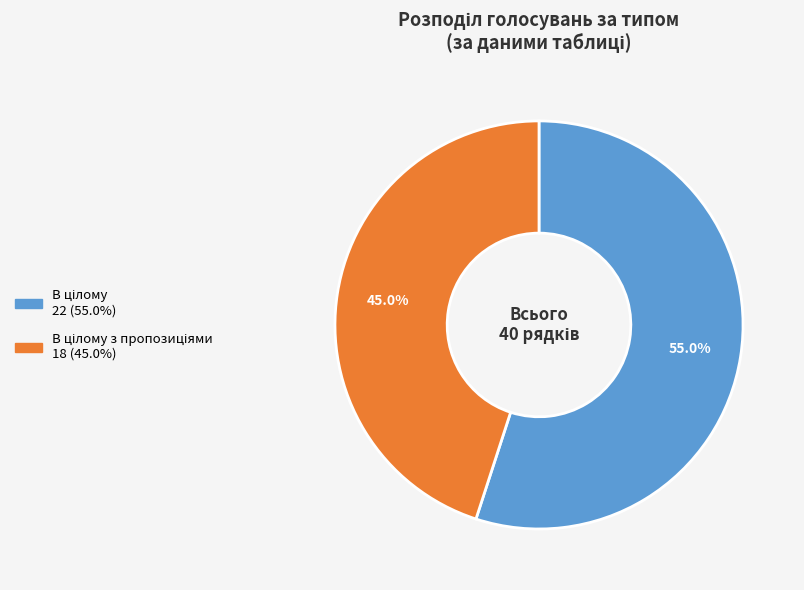

How many segments does this pie chart have?

2